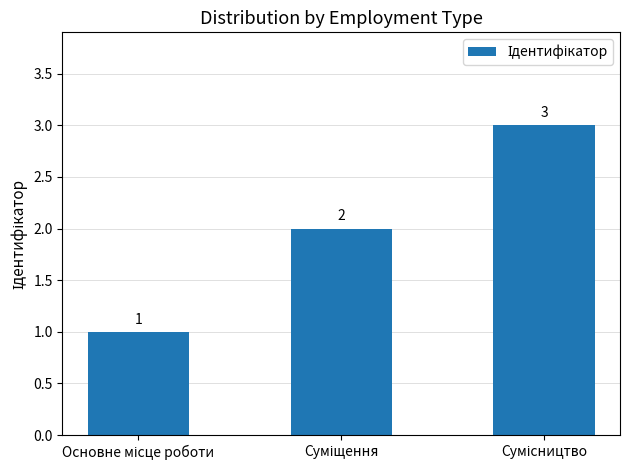

What is the value of the 2nd bar from the left?

2